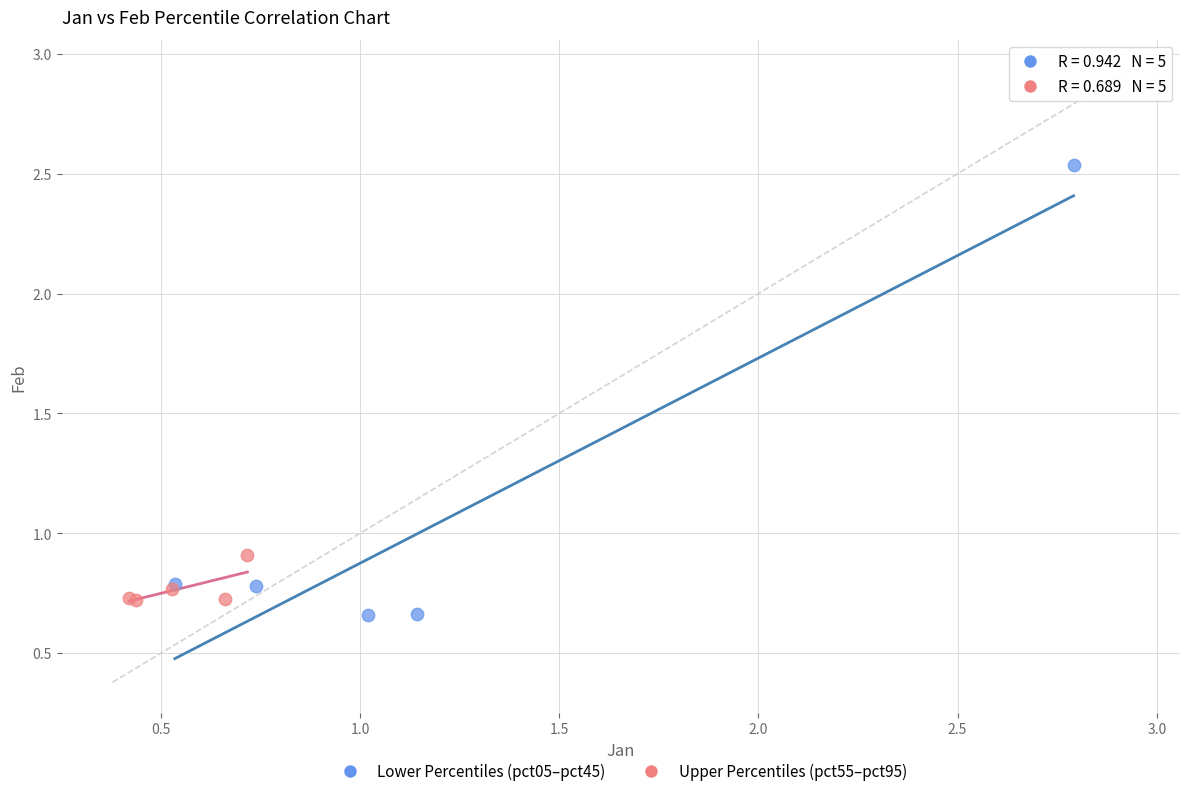

Which series has the widest spread of Y values?

Lower Percentiles (pct05–pct45)